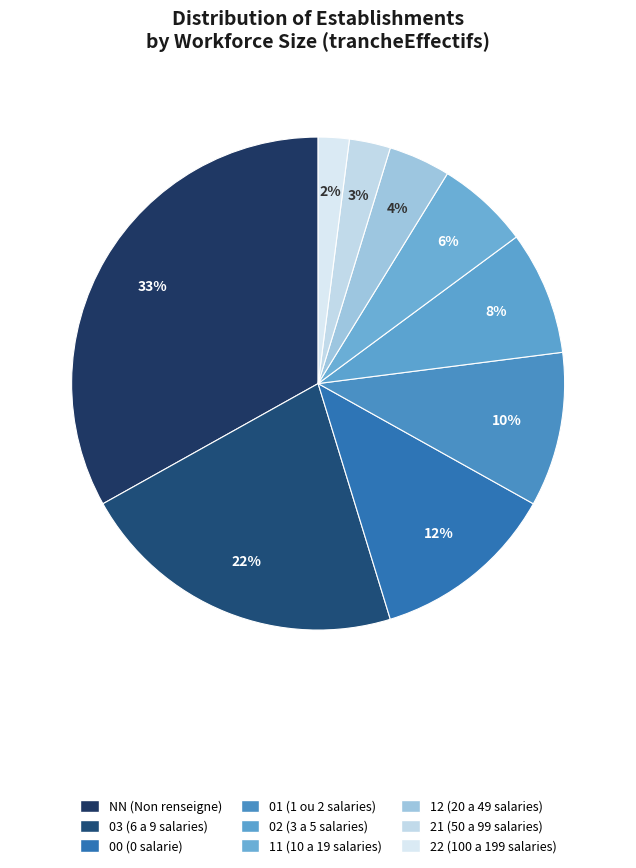

The 03 slice represents 14% of the pie. True or false?

False